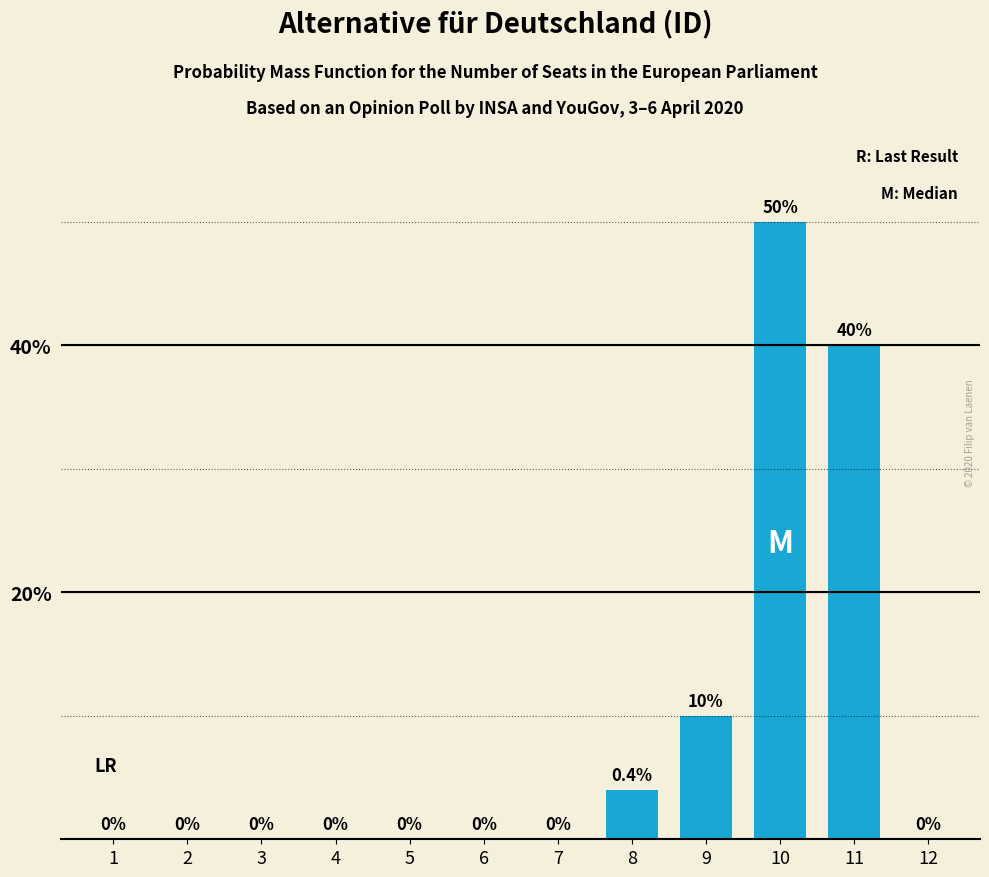

Is it true that the value at 2 is -16?

False